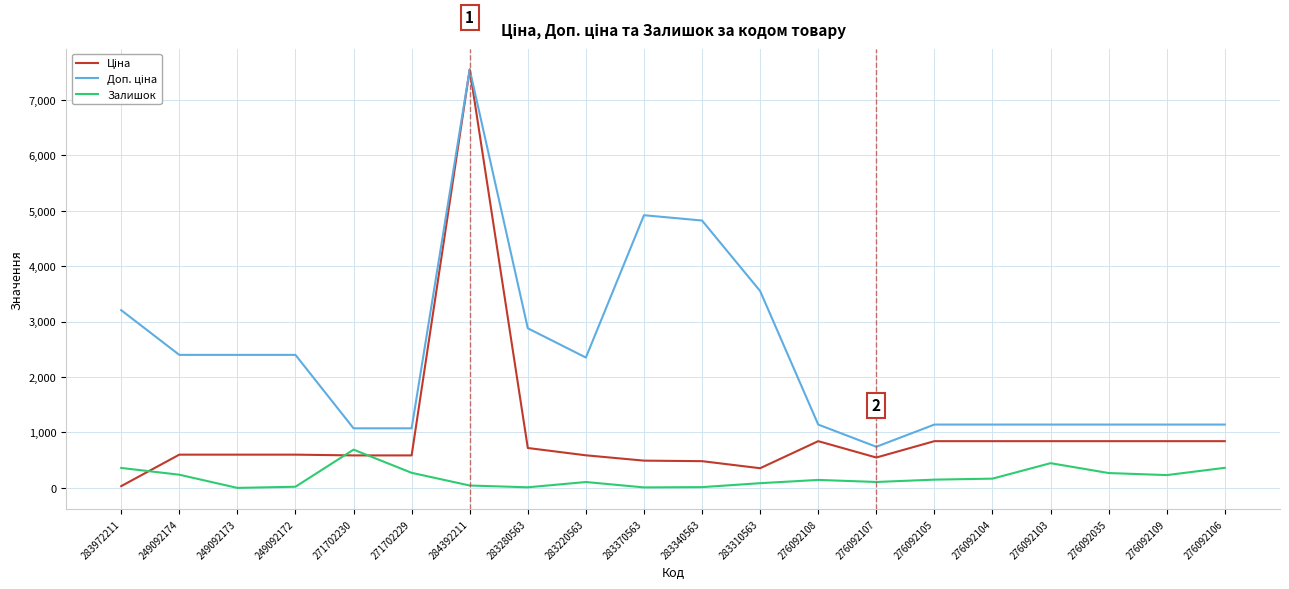

True or false: Залишок has a value of 362.0 at 276092106.

True